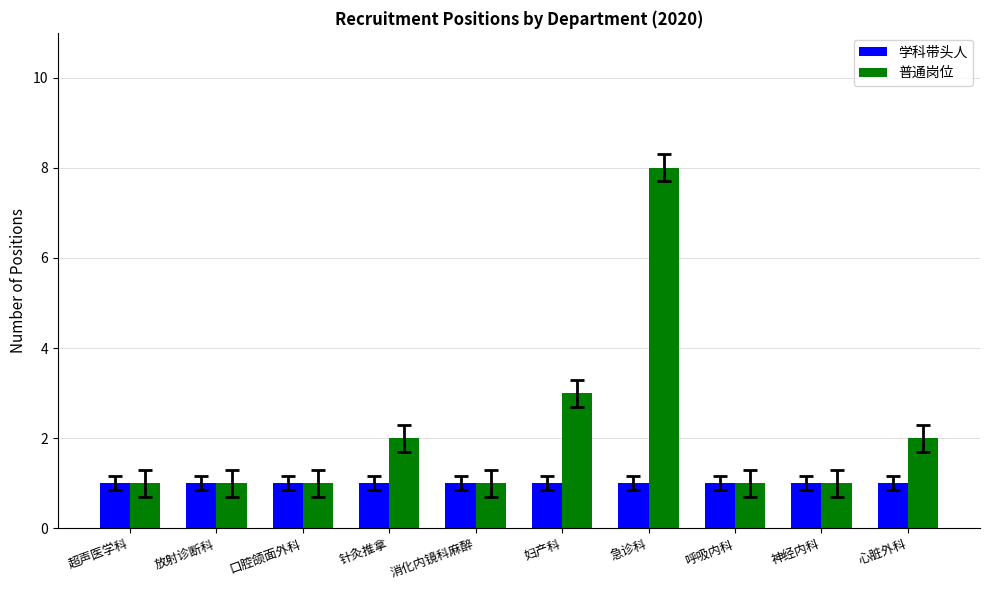

Which series has the widest spread of values?

普通岗位